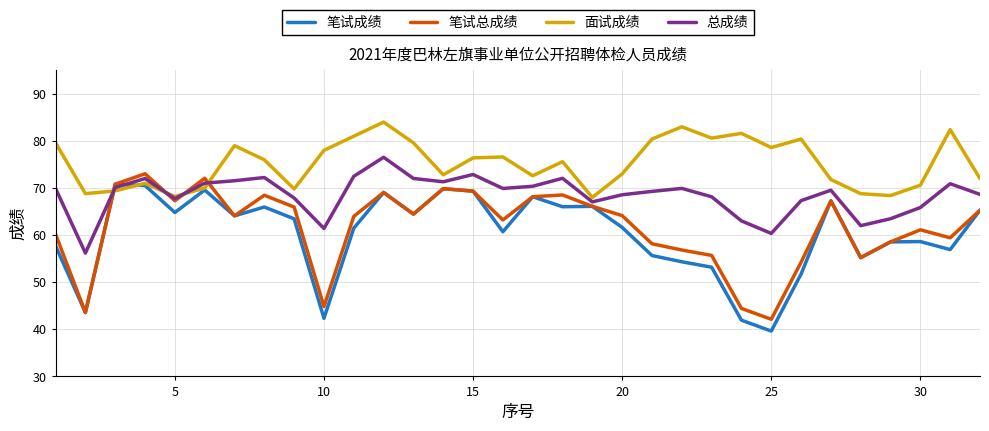

Which series has the largest total across all categories?

面试成绩